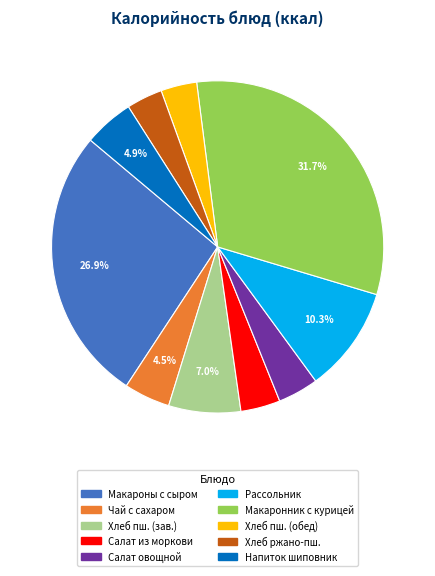

Is there a majority slice in this chart?

No